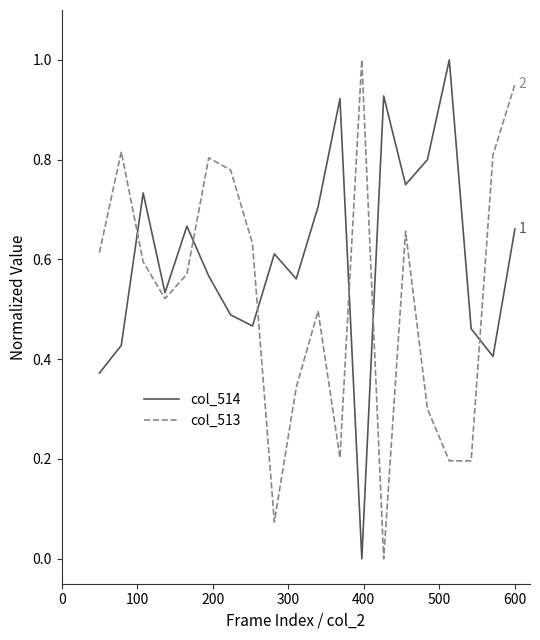

Which series ends up on top after the final intersection of col_514 and col_513?

col_513